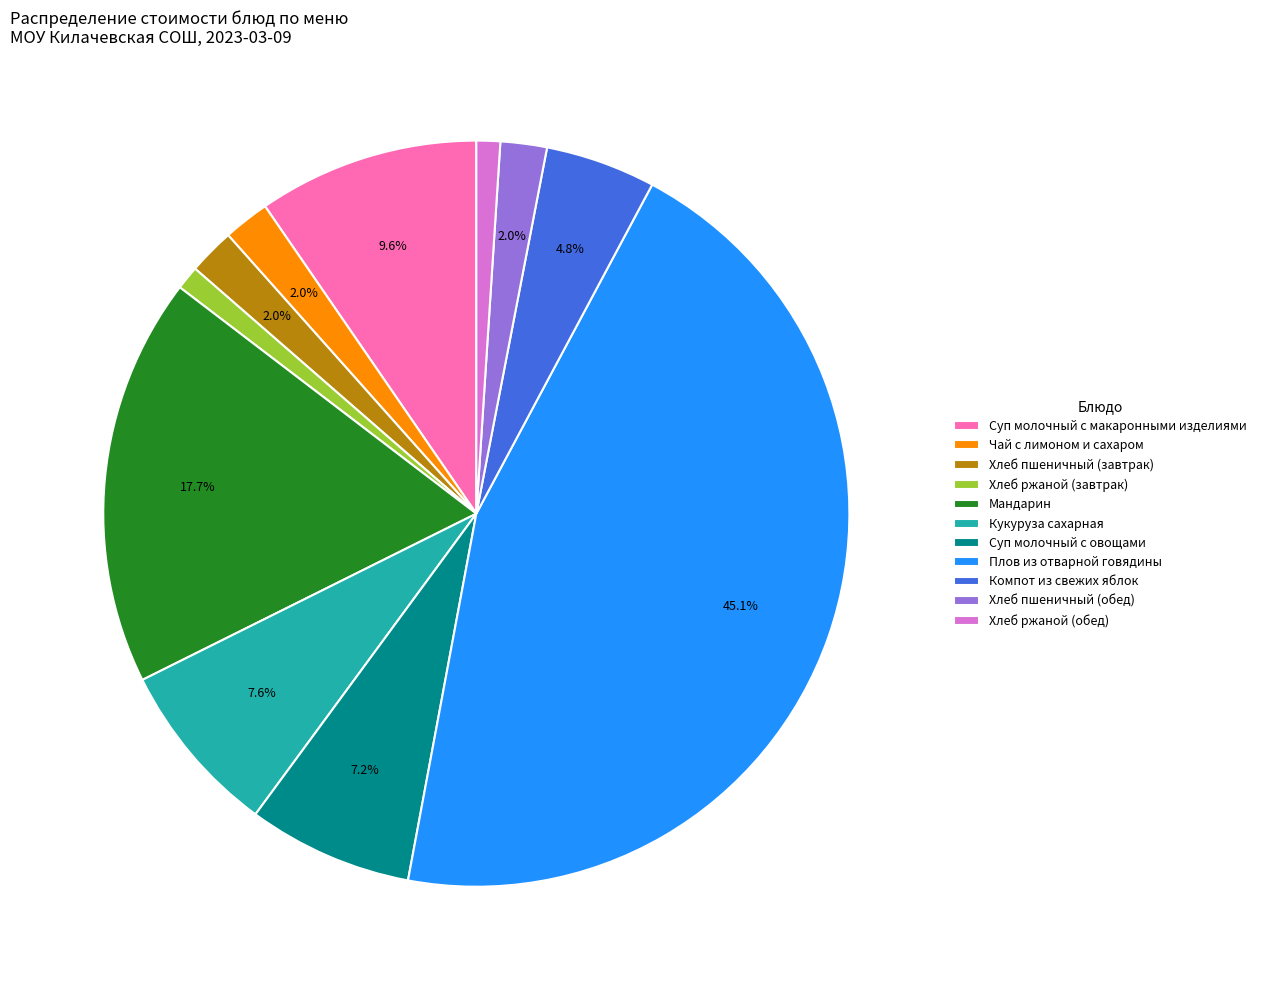

Which category has the biggest portion of the pie?

Плов из отварной говядины